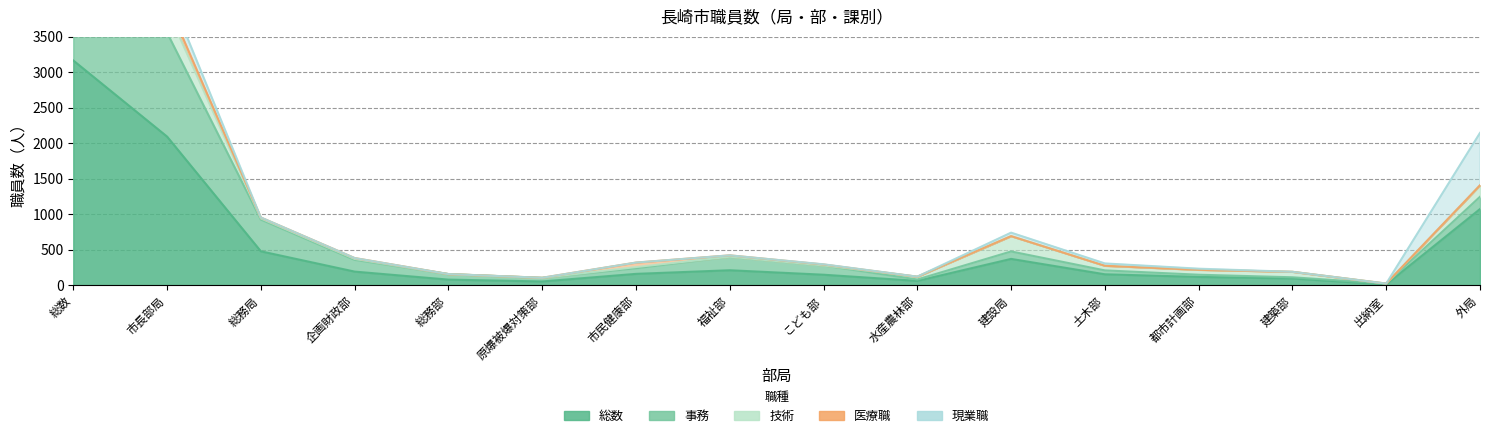

What is the difference between the highest and lowest values at 土木部?

153